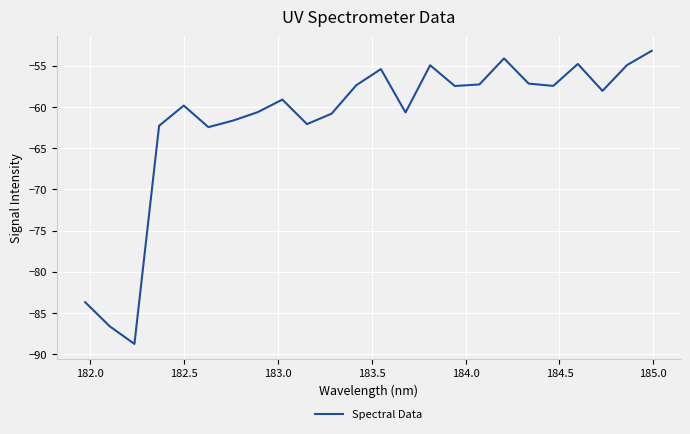

How many lines are shown in the chart?

1